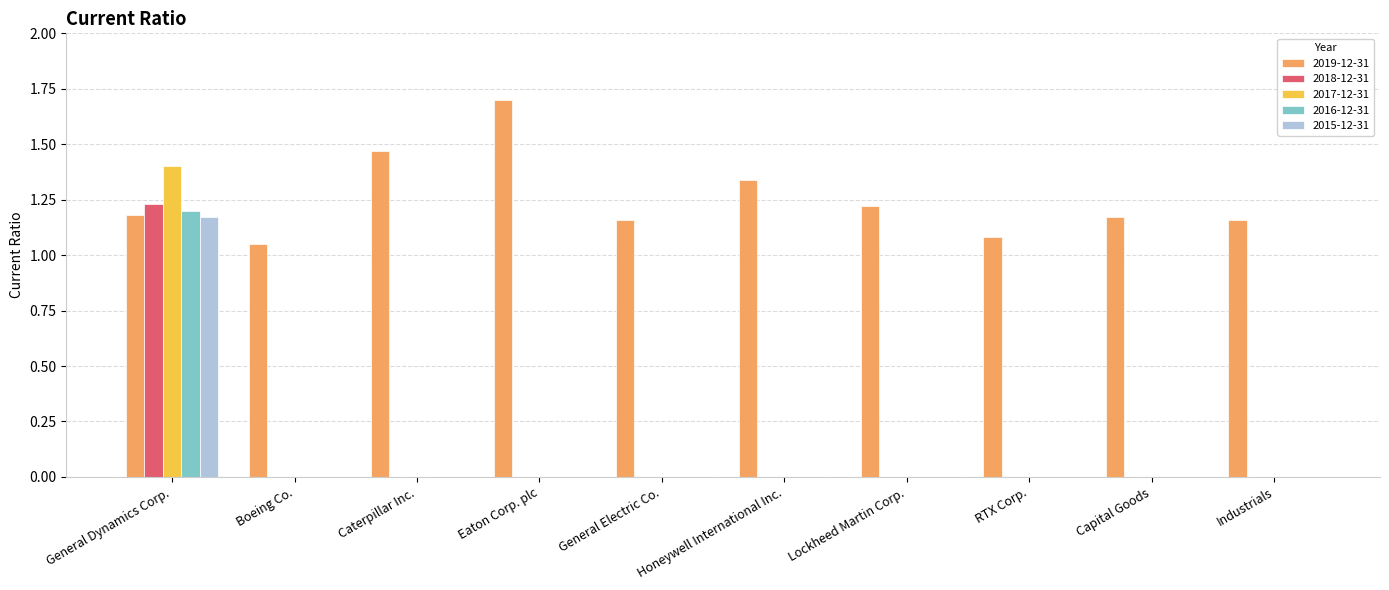

At which category is the sum across all series the highest?

General Dynamics Corp.